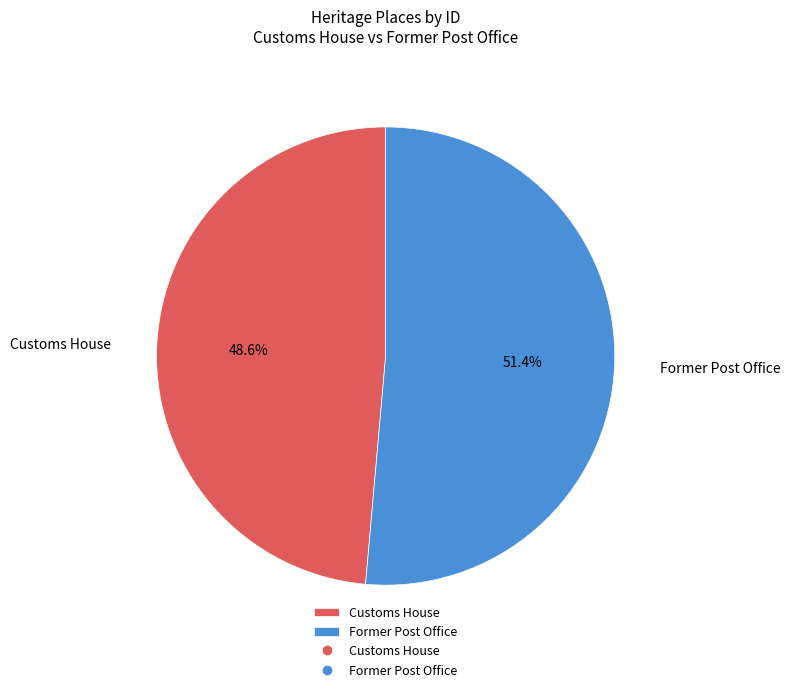

What percentage is NOT represented by Customs House?

51.4%